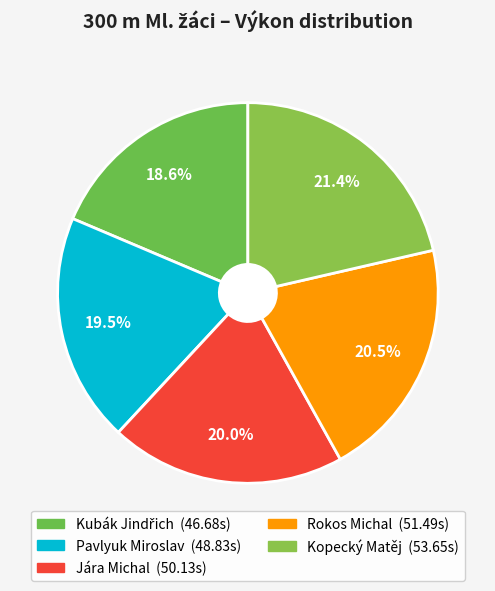

What percentage do Kubák Jindřich and Pavlyuk Miroslav together represent?

38.1%